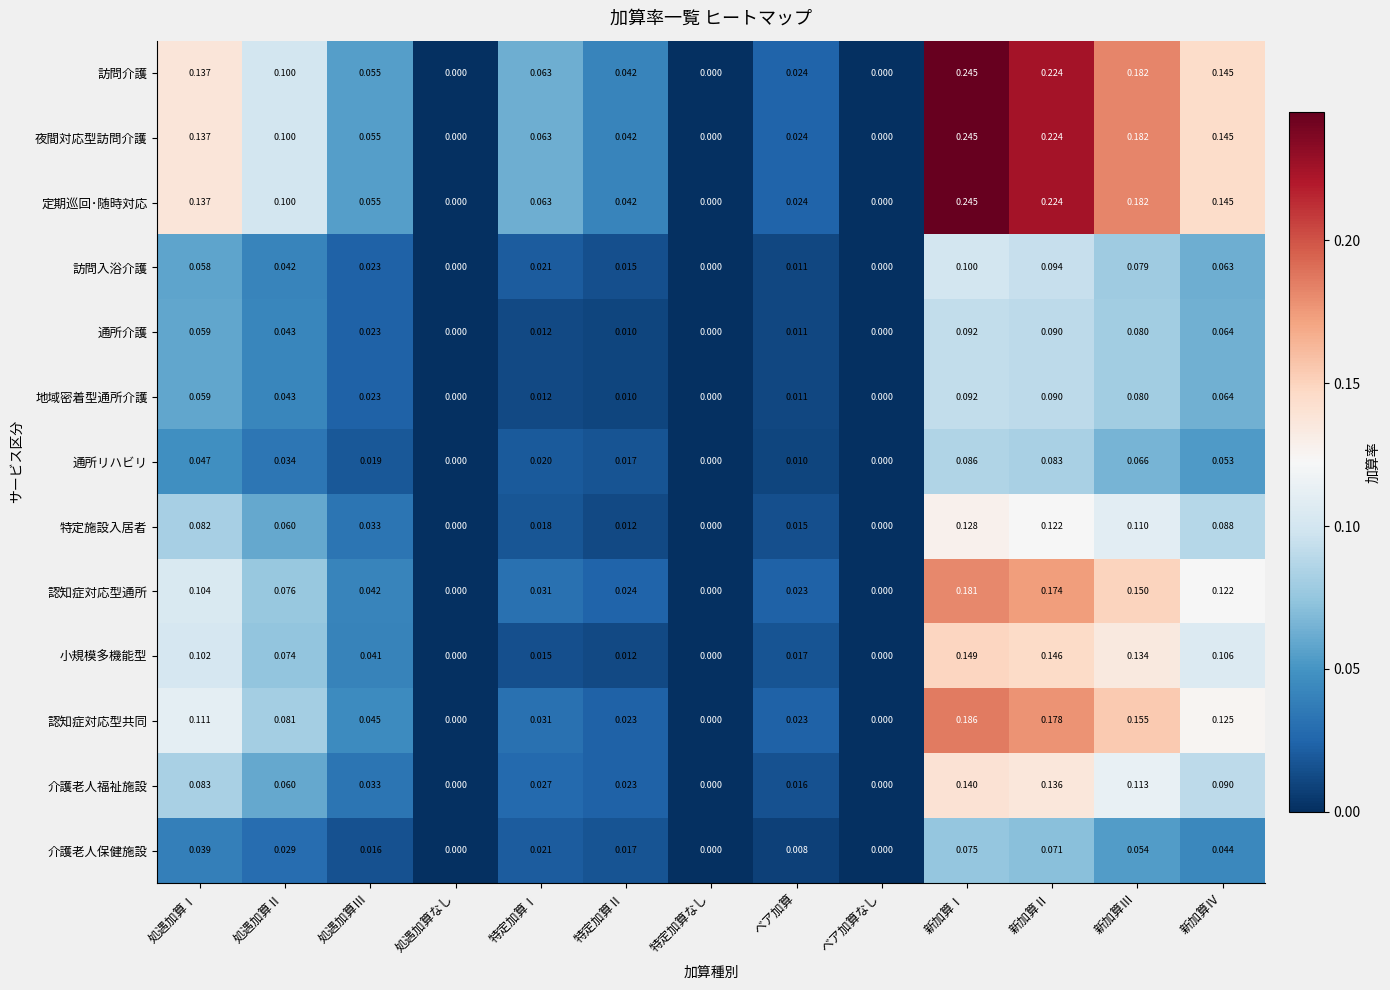

Which category has the highest value in the 特定施設入居者 series?

新加算Ⅰ